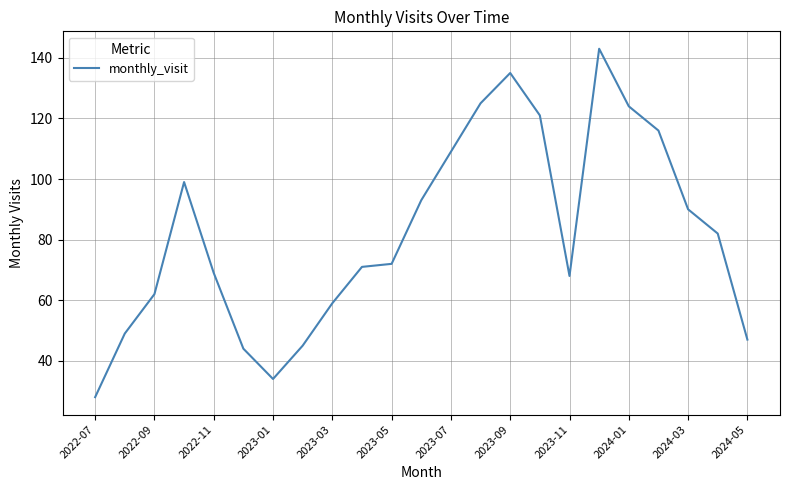

What is the difference between the maximum and minimum values?

115